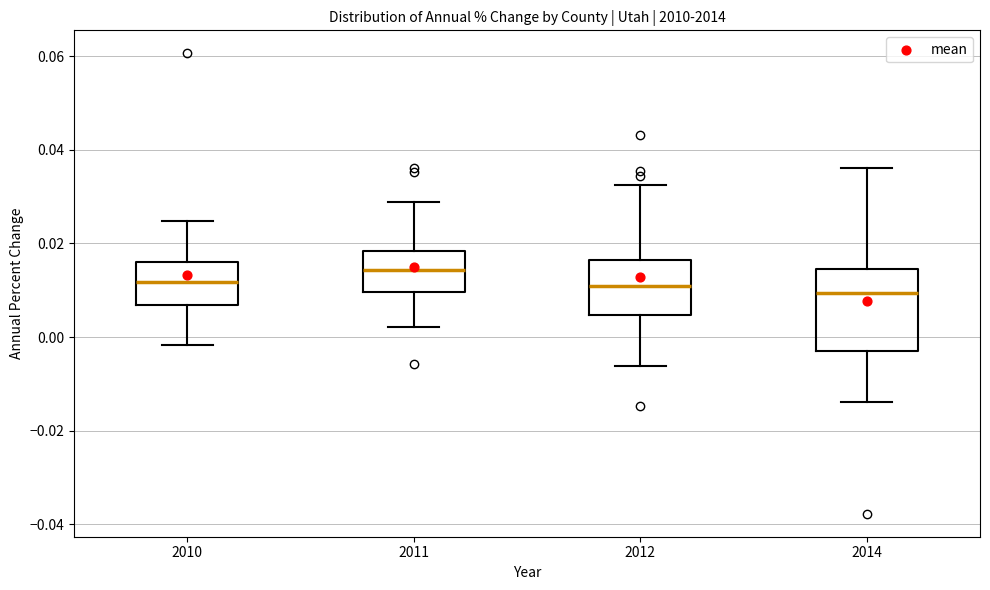

Reading left to right, transcribe this box plot: for each box, give where its median line is, the range the box spans, and where its two whiskers end, as read against the y-axis. The values are not printed on the chart, so give them approximately, as read against the axis.

2010: median 0.012, box 0.006 to 0.016, whiskers -0.002 to 0.024
2011: median 0.014, box 0.010 to 0.018, whiskers 0.002 to 0.028
2012: median 0.012, box 0.004 to 0.016, whiskers -0.006 to 0.032
2014: median 0.010, box -0.004 to 0.014, whiskers -0.014 to 0.036